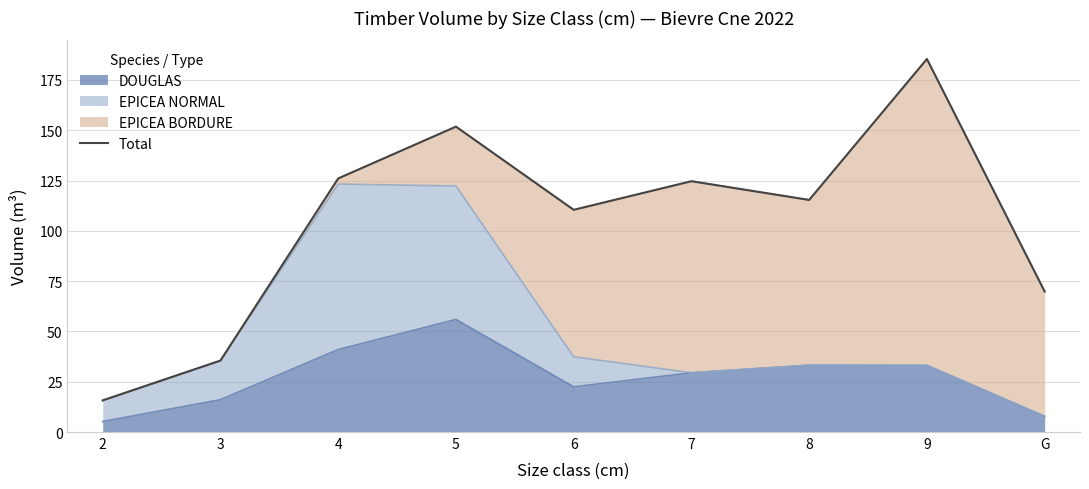

How many values are below 115?

4